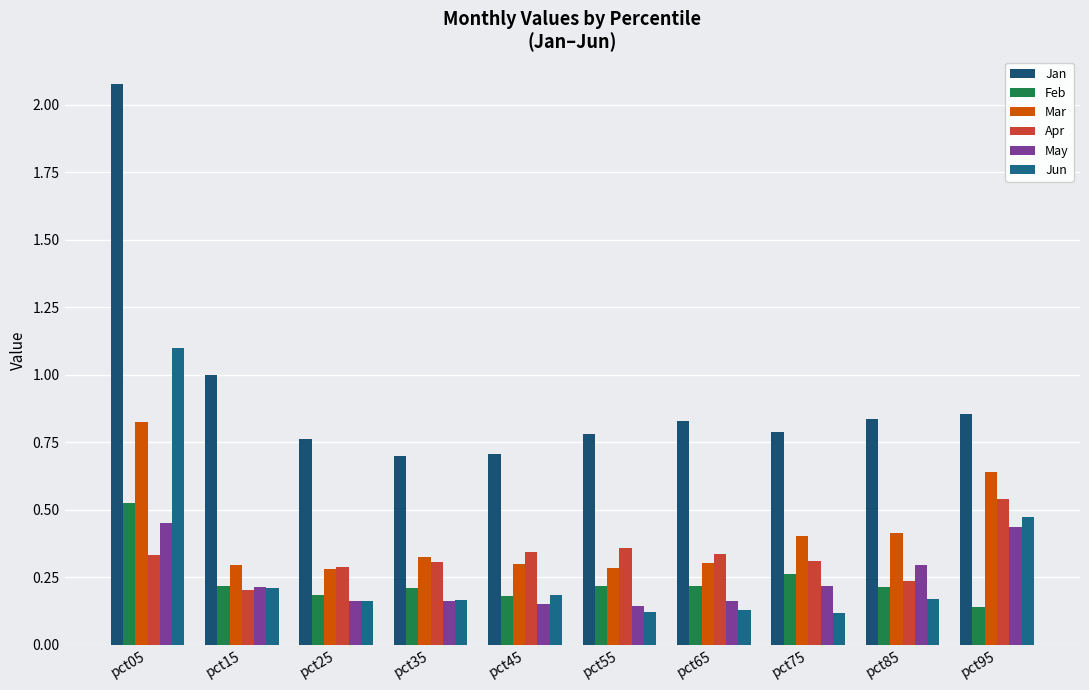

How many groups of bars are there?

10